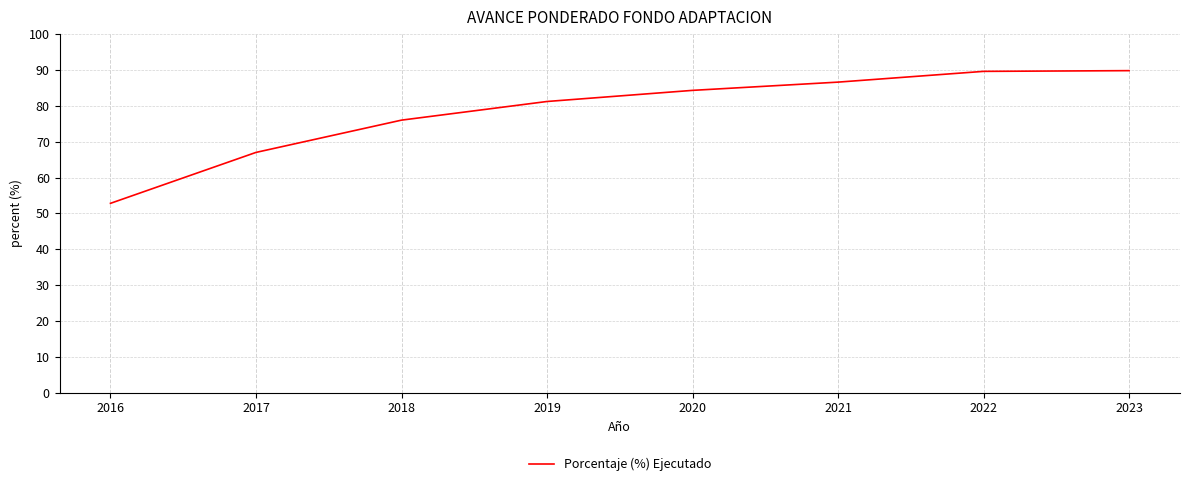

True or false: the data has more than 1 interior local peaks.

False